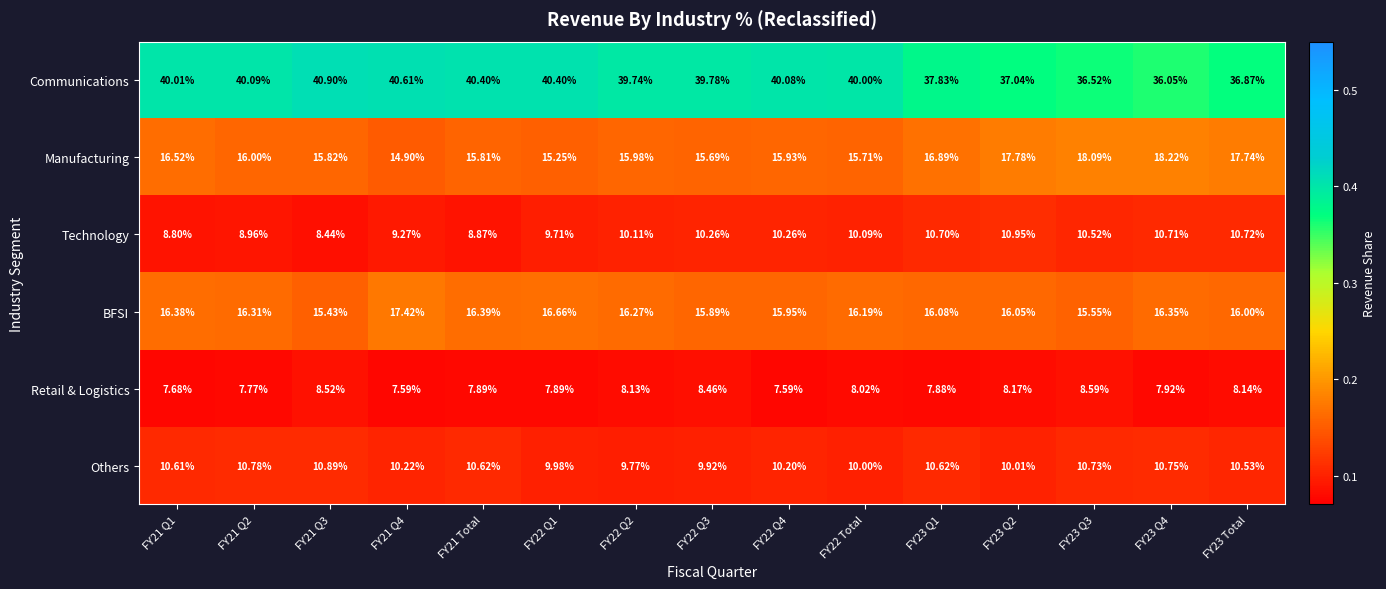

Which series has the largest total across all categories?

Communications